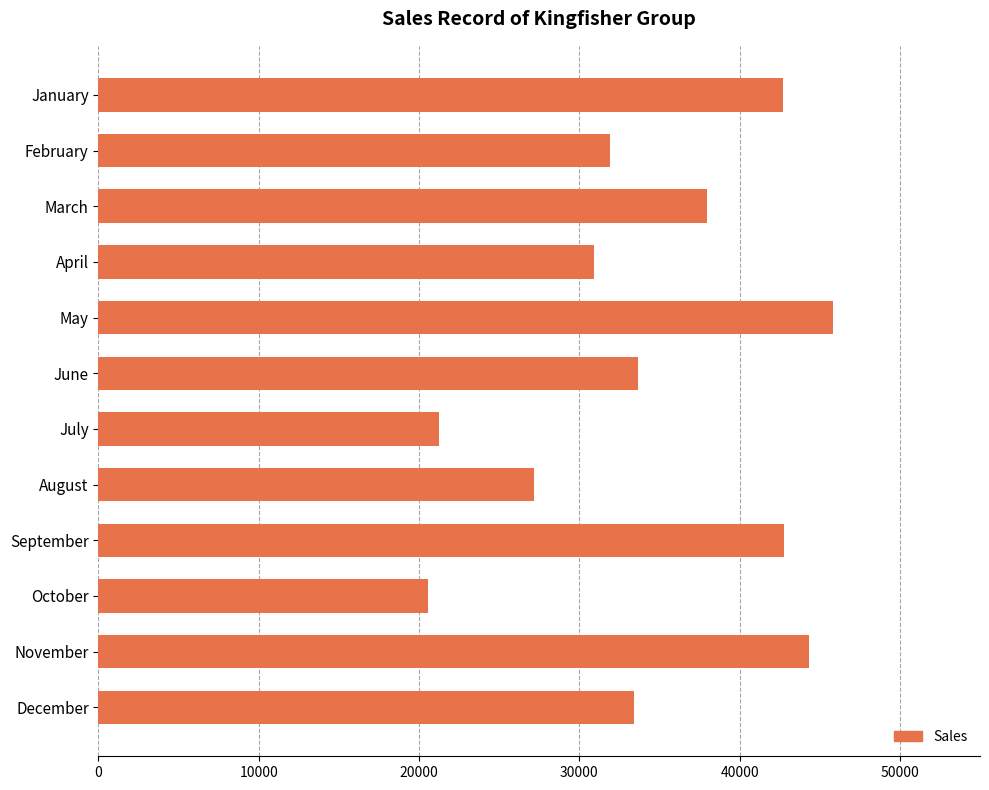

What is the change in value from July to December?

+12135